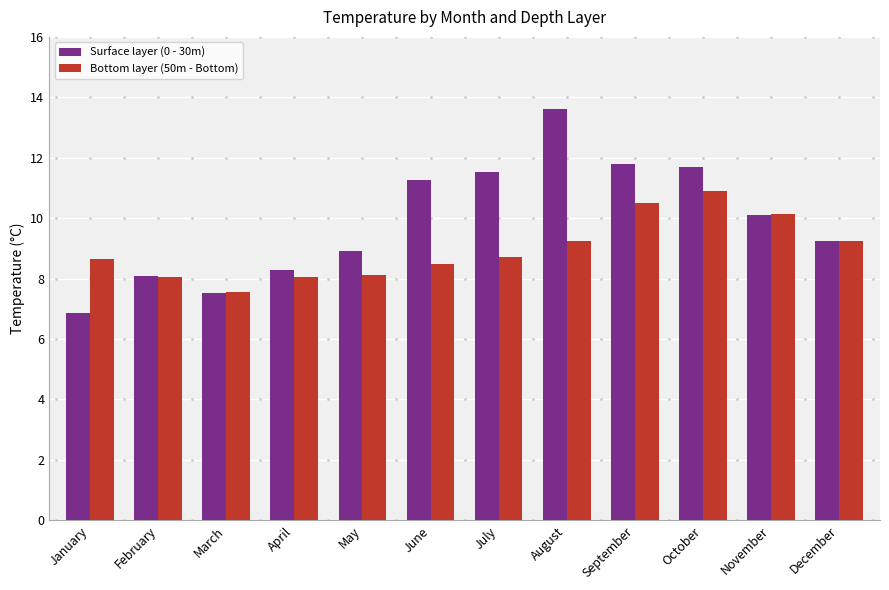

The Surface layer (0 - 30m) series shows 8.1 at February. True or false?

True